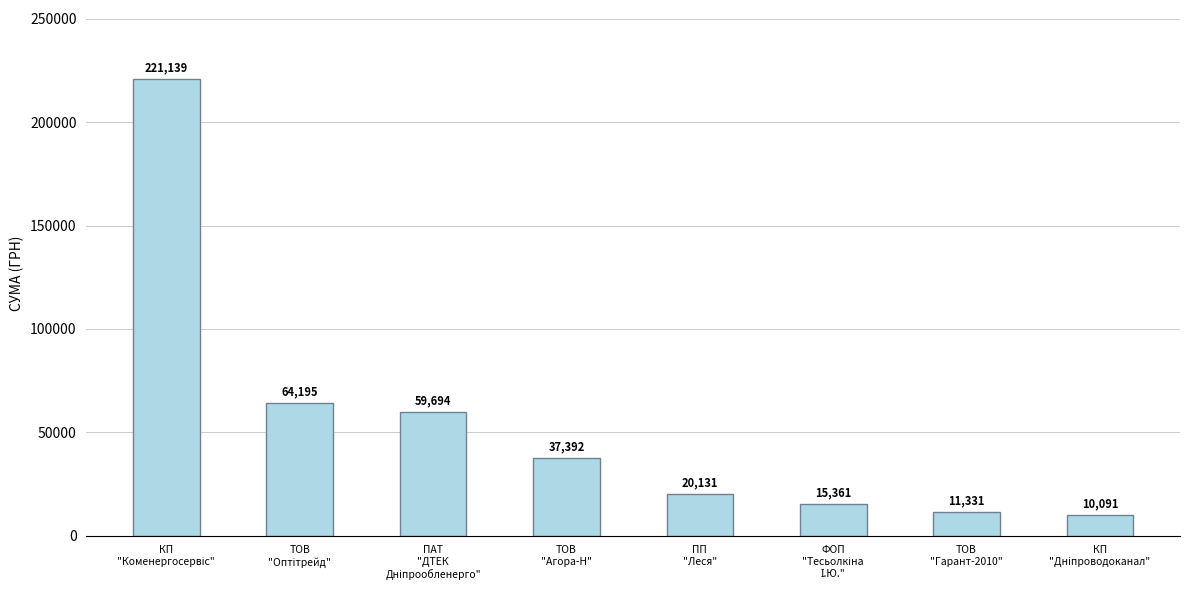

What is the difference between the maximum and second lowest values?

209807.2